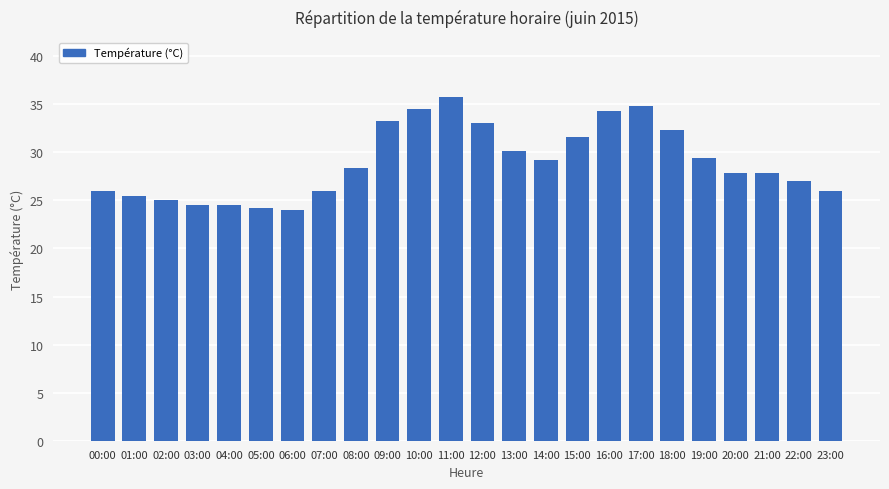

Between 08:00 and 17:00, which is larger?

17:00